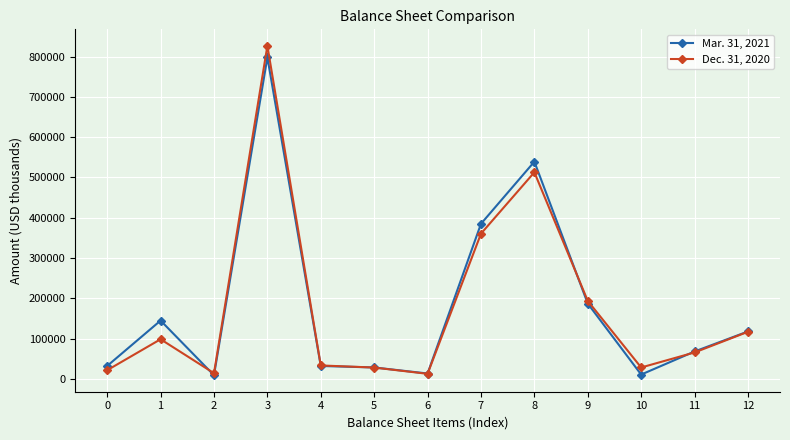

What is the maximum value shown in the chart?

826759